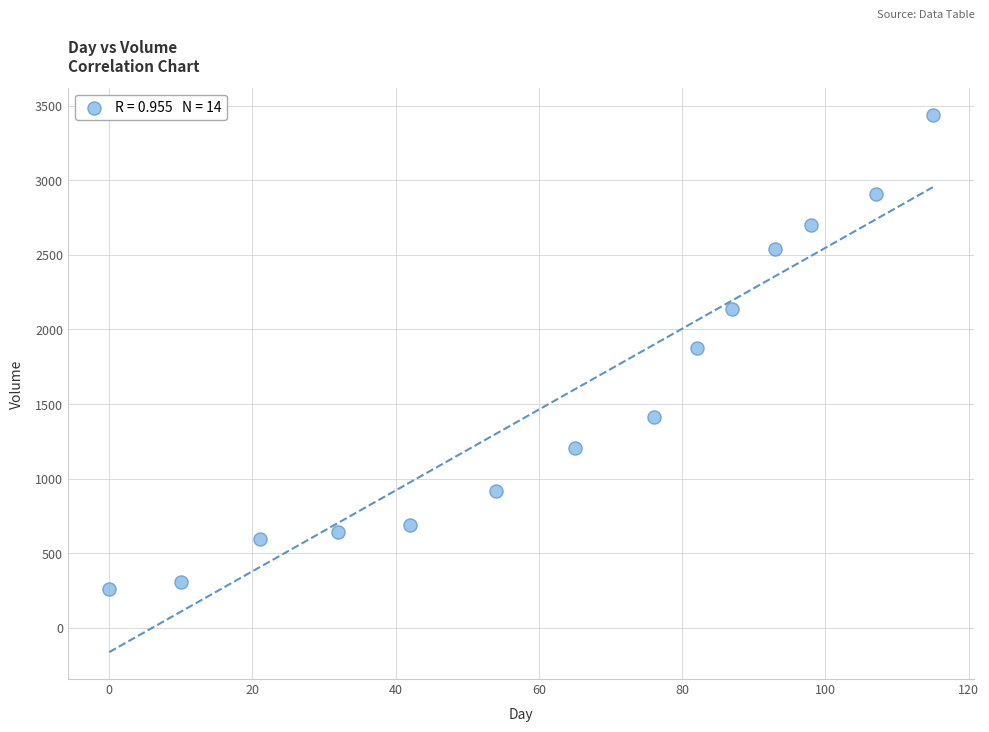

What is the range of X values (max minus min)?

115.0